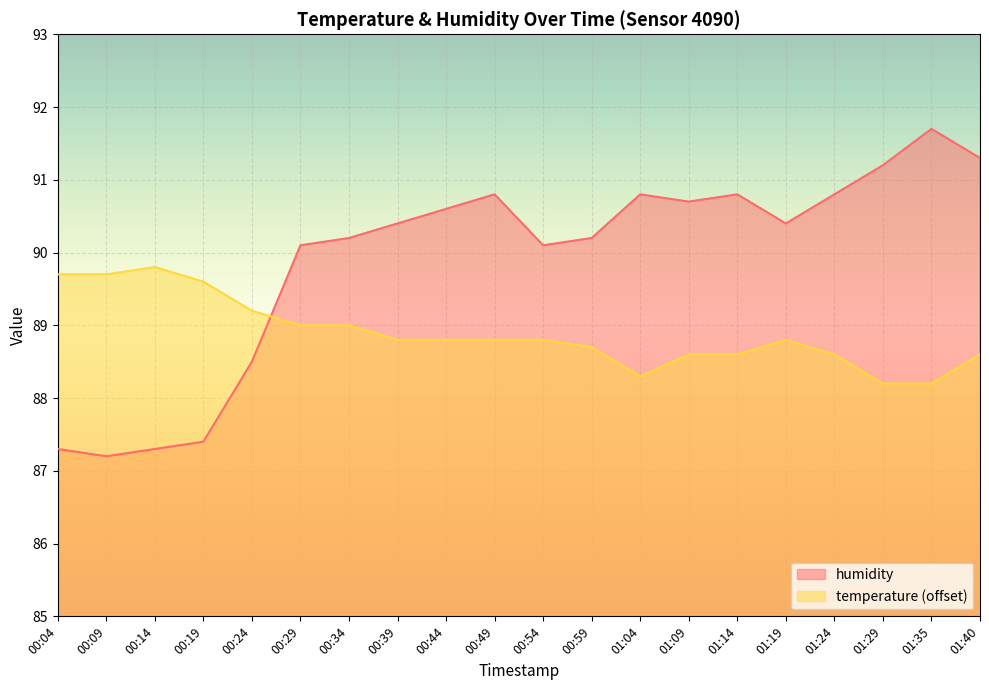

What is the difference between the second highest and second lowest values in the temperature series?

1.5